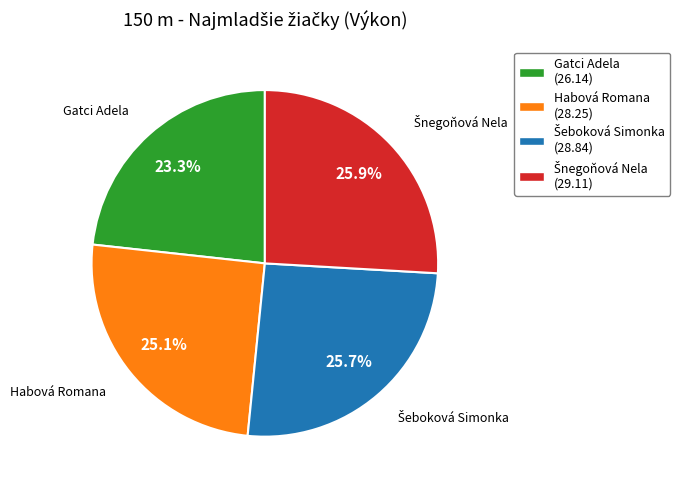

What percentage do Gatci Adela and Habová Romana together represent?

48.4%